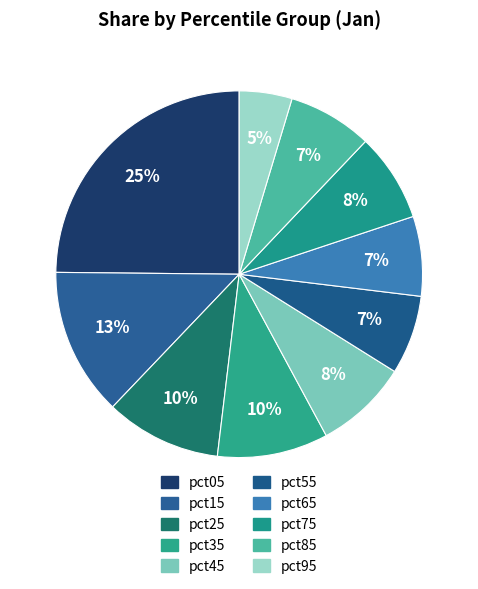

Which has a higher value, pct25 or pct95?

pct25